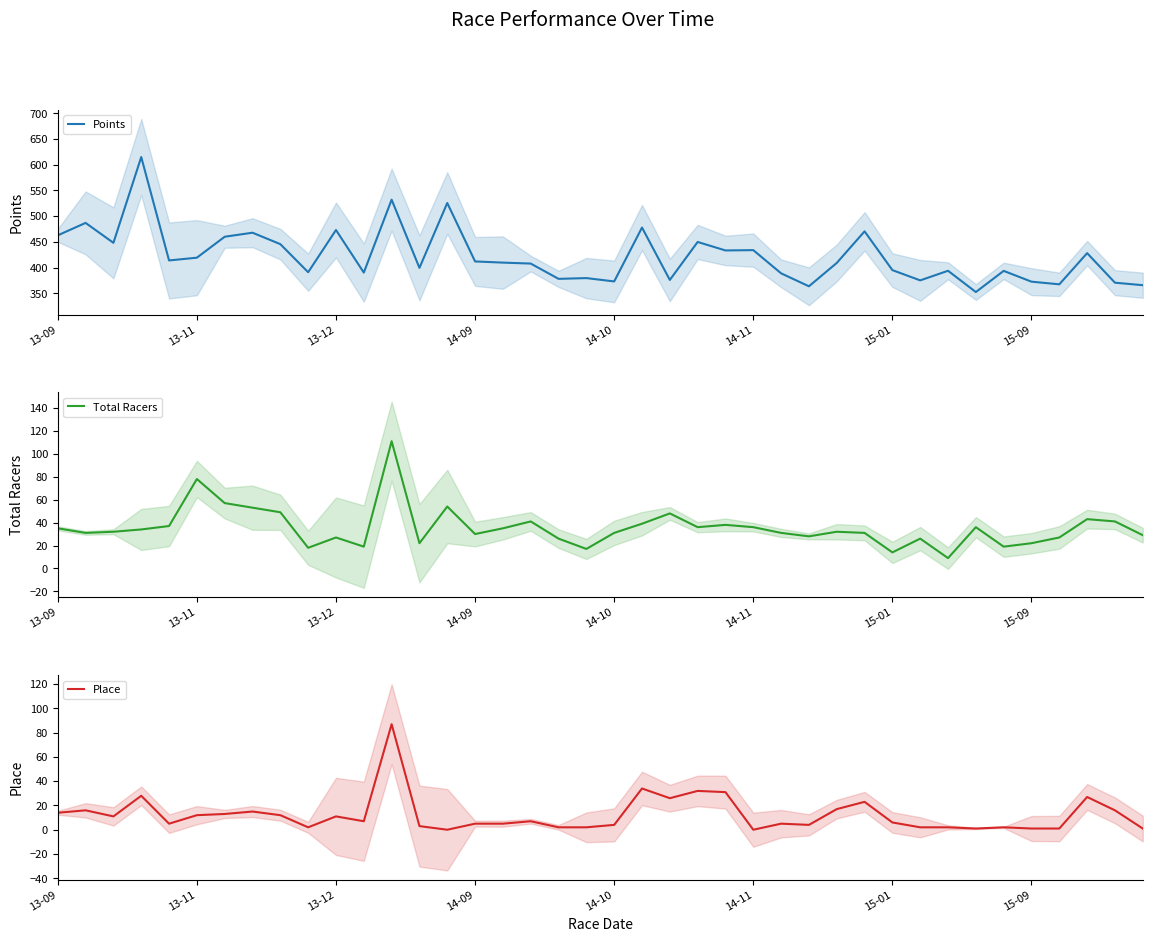

How many distinct data groups are displayed?

3